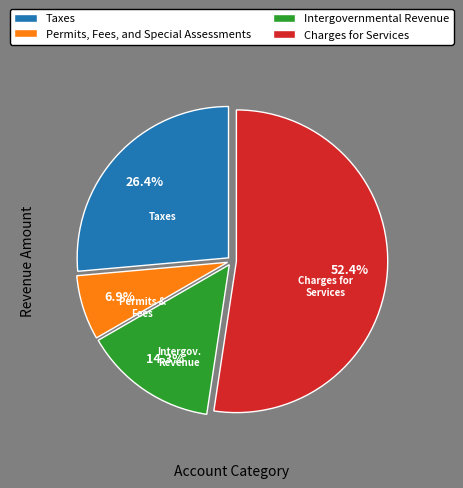

Does Charges for Services account for over 50% of the chart?

Yes